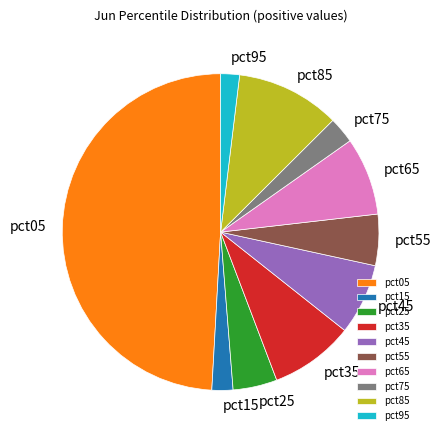

Does pct35 represent more than half of the total?

No